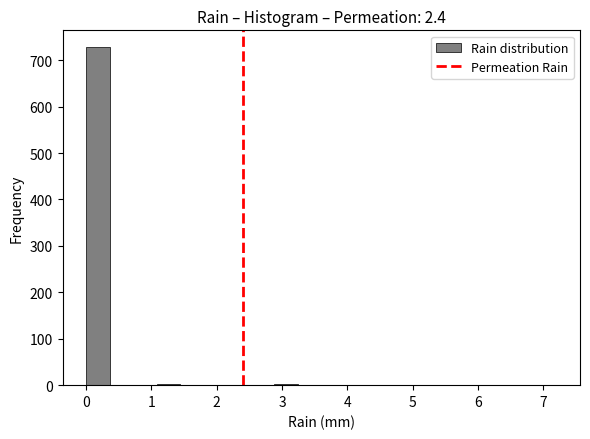

Read against the x-axis, roughly where is the centre of the tallest bar?

0.2